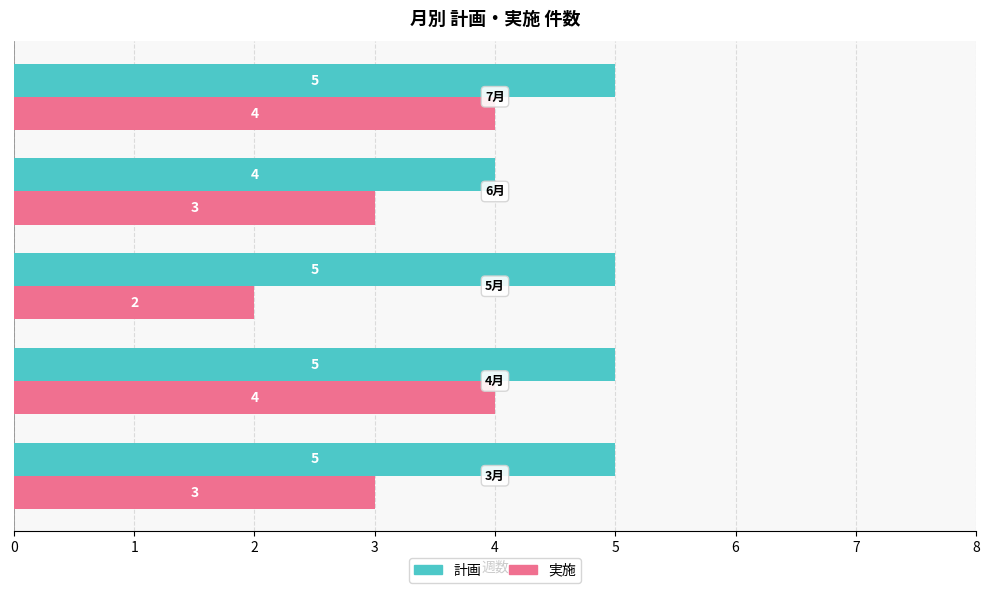

What is the maximum value shown in the chart?

5